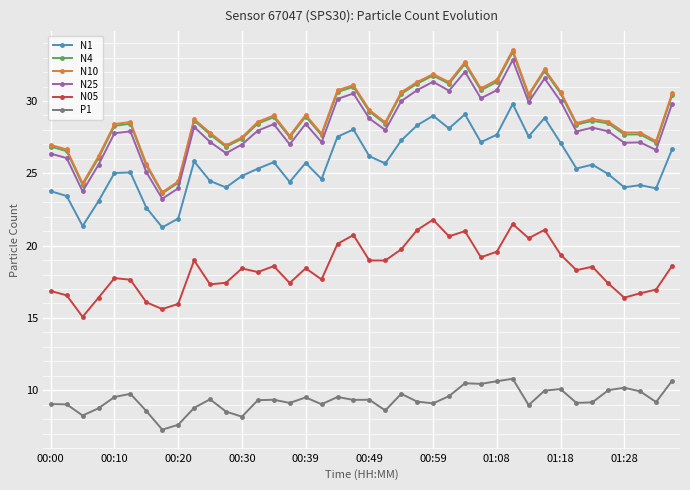

True or false: N25 has more than 2 points higher than both neighbors.

True